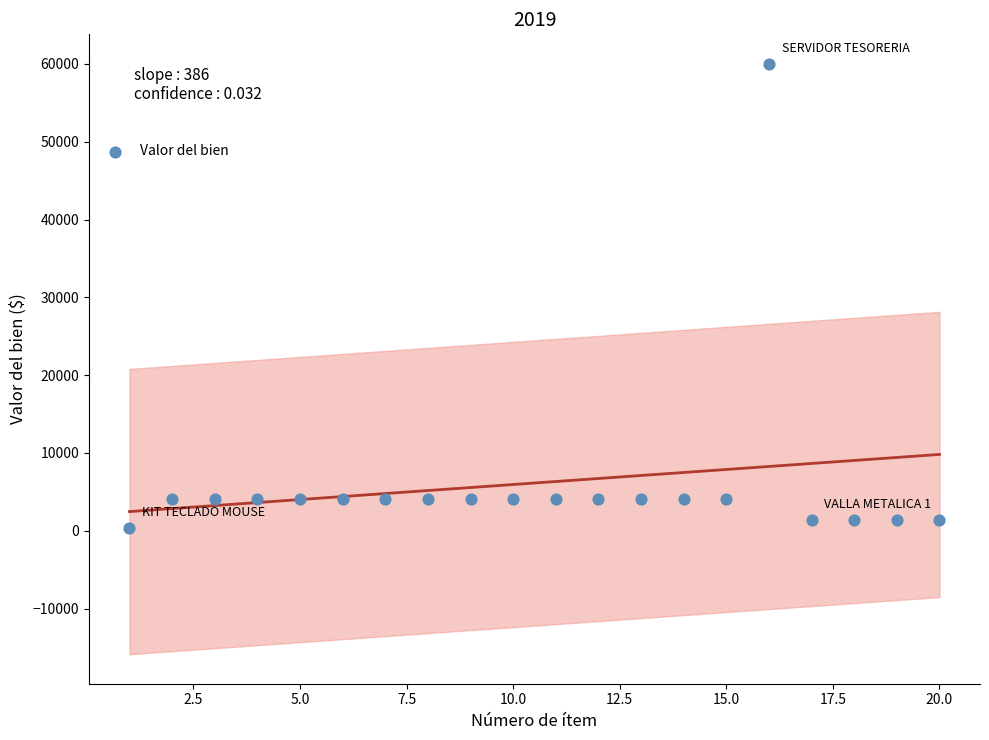

What is the range of Y values (max minus min)?

59594